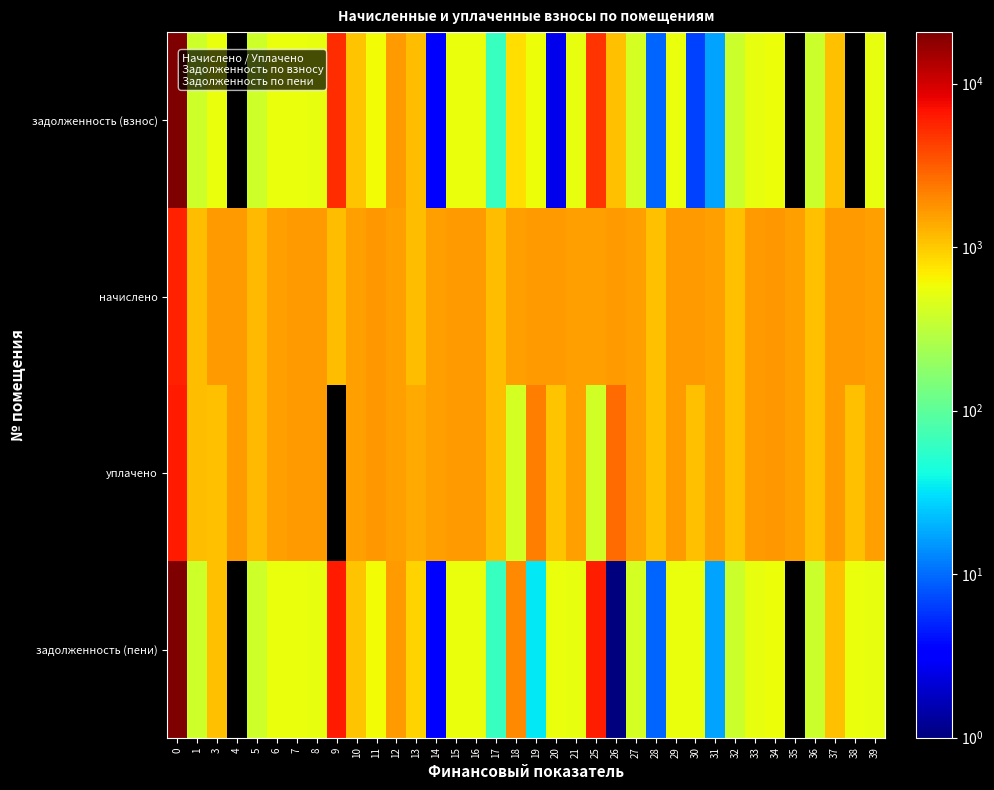

At how many categories does at least one series exceed 12889?

1